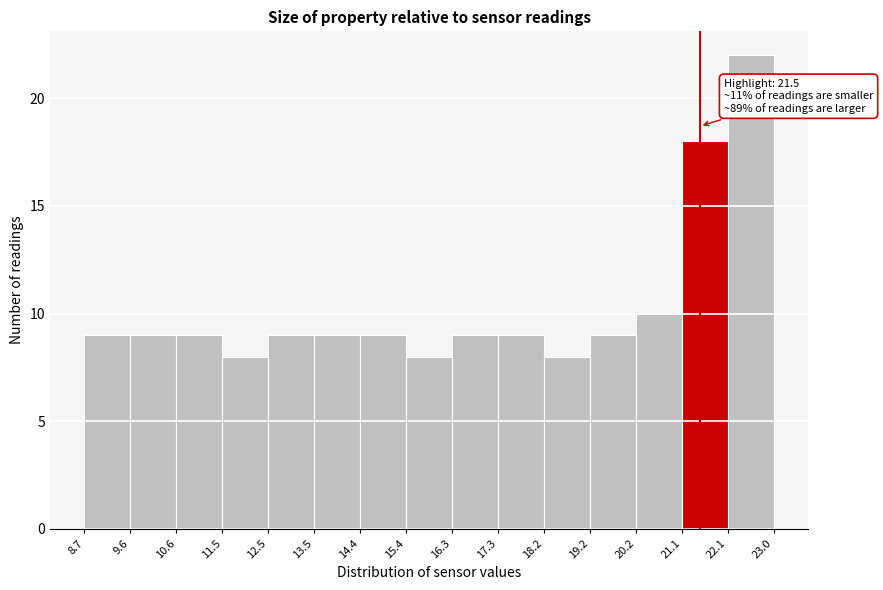

Which range on the x-axis has the tallest bar?

22.1 to 23.0